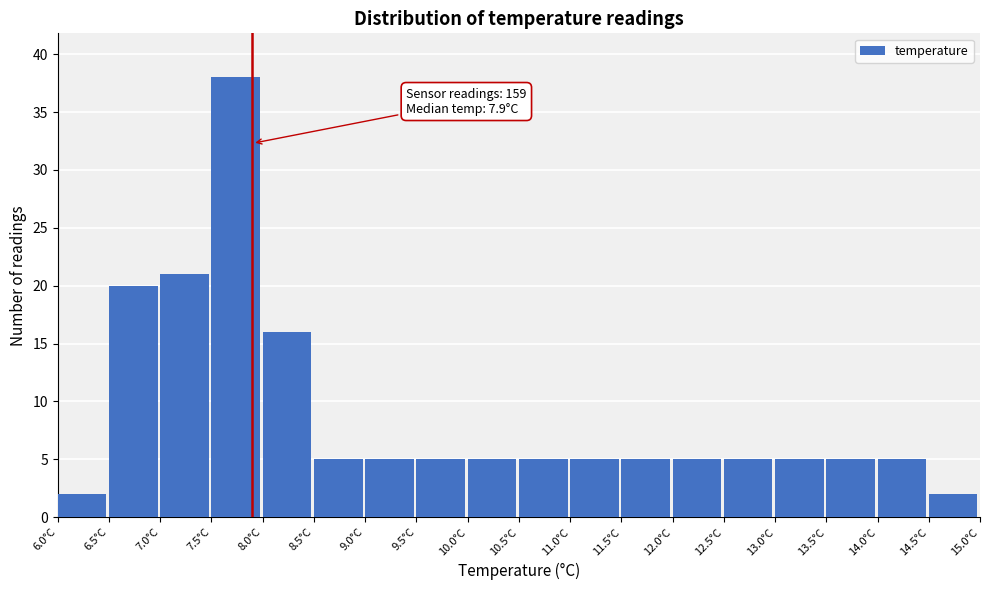

Which range on the x-axis has the tallest bar?

7.5 to 8.0